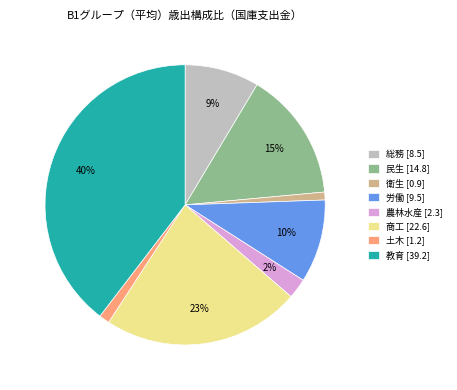

Between 総務 [8.5] and 商工 [22.6], which is larger?

商工 [22.6]